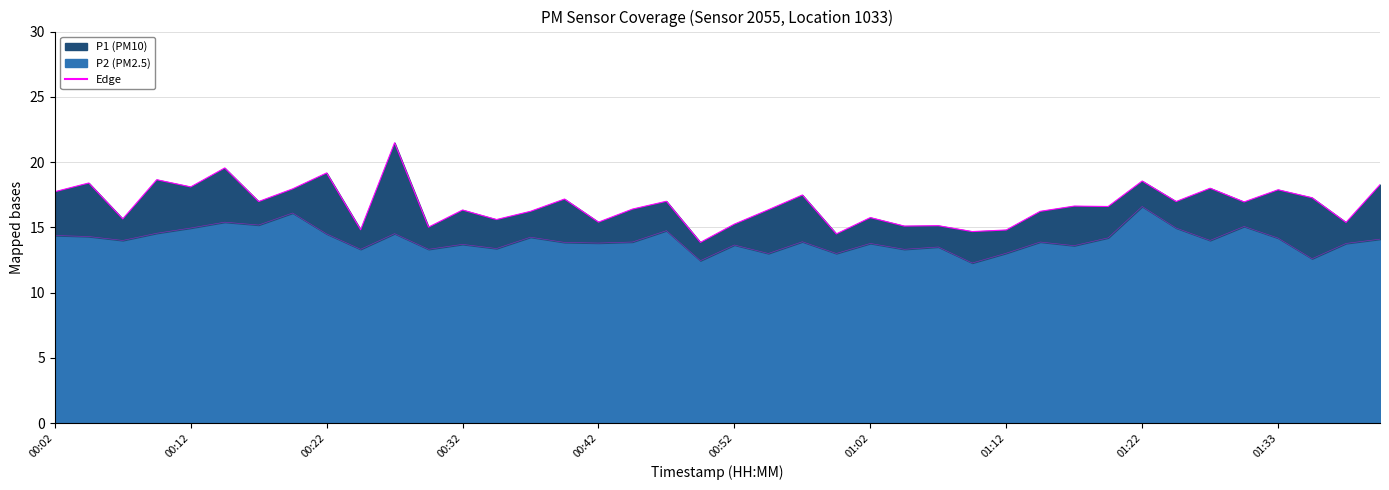

Where does the P1 edge series first go above 16?

00:02